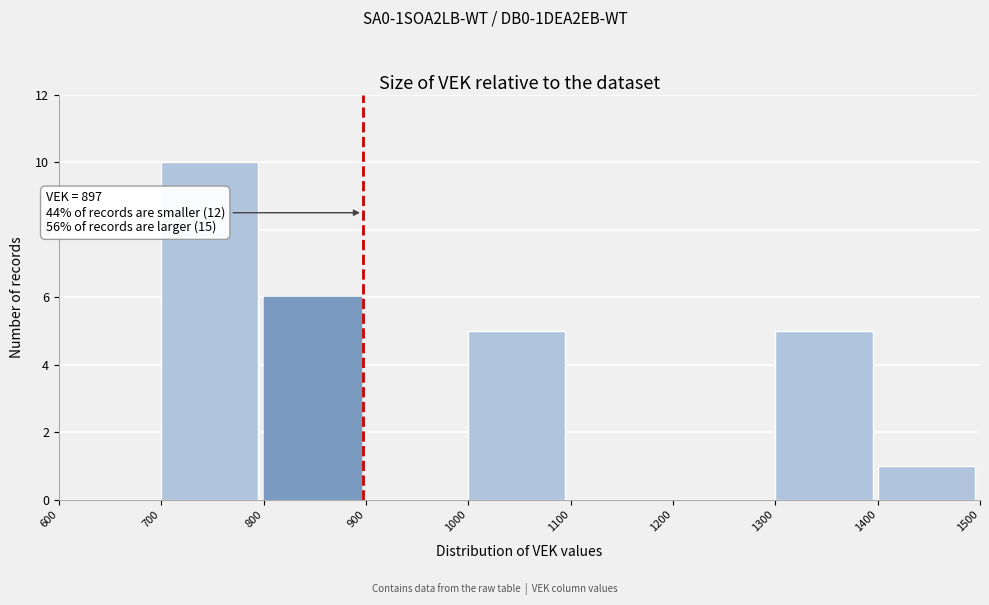

Over which range of the x-axis is the bar tallest?

700 to 800